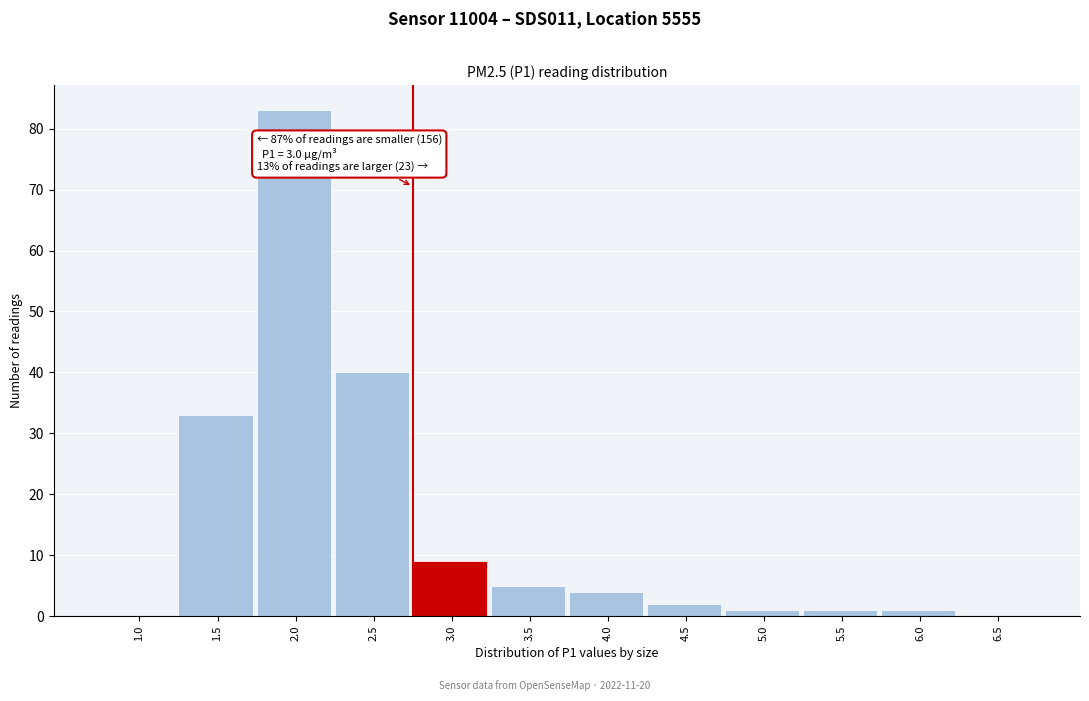

Reading left to right, transcribe all the data shown in this chart.

1.0=0	1.5=33	2.0=83	2.5=40	3.0=9	3.5=5	4.0=4	4.5=2	5.0=1	5.5=1	6.0=1	6.5=0